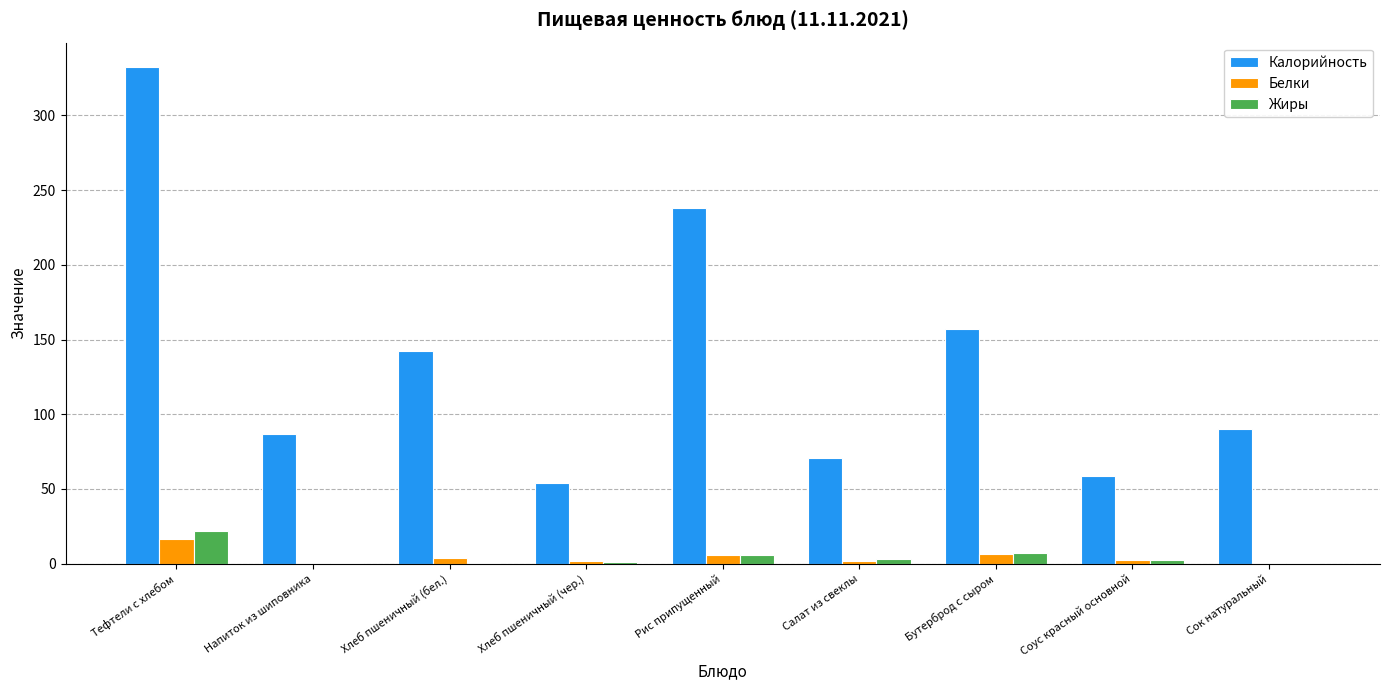

What is the total value across all series at Тефтели c хлебом?

370.8